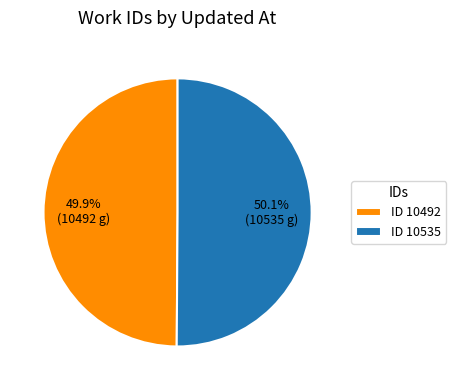

Is there a majority slice in this chart?

Yes